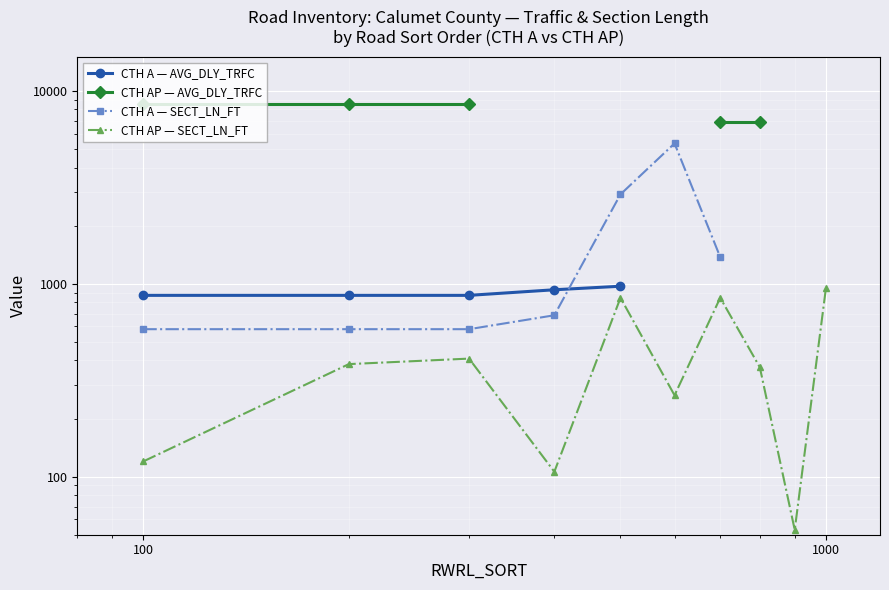

Does the chart display data point markers on the line(s)?

Yes